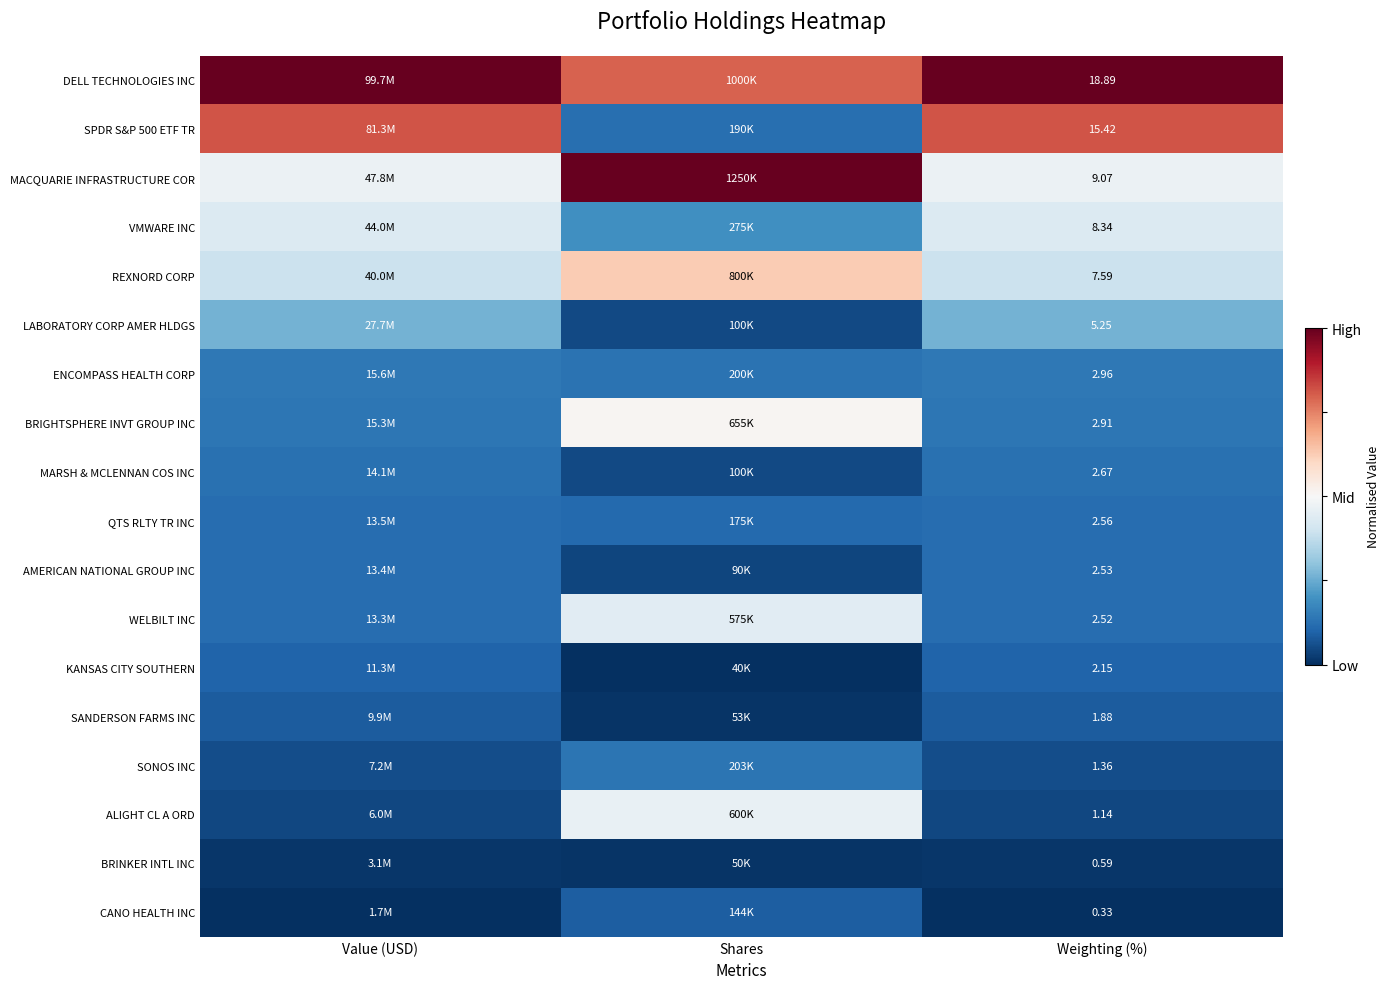

True or false: BRIGHTSPHERE INVT GROUP INC has a value of 0.2 at Value (USD).

False